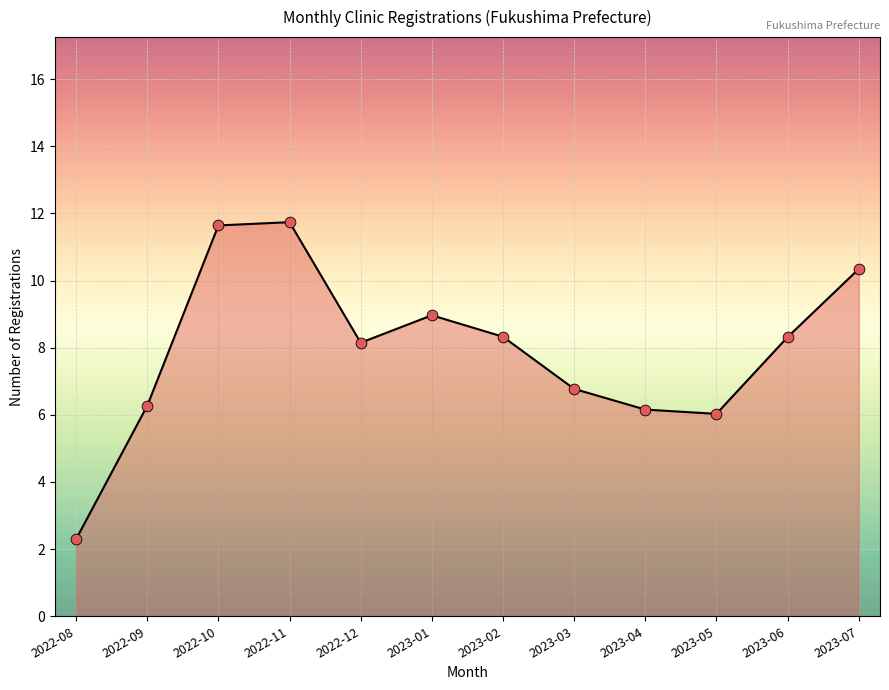

Between 2022-11 and 2022-08, which is larger?

2022-11